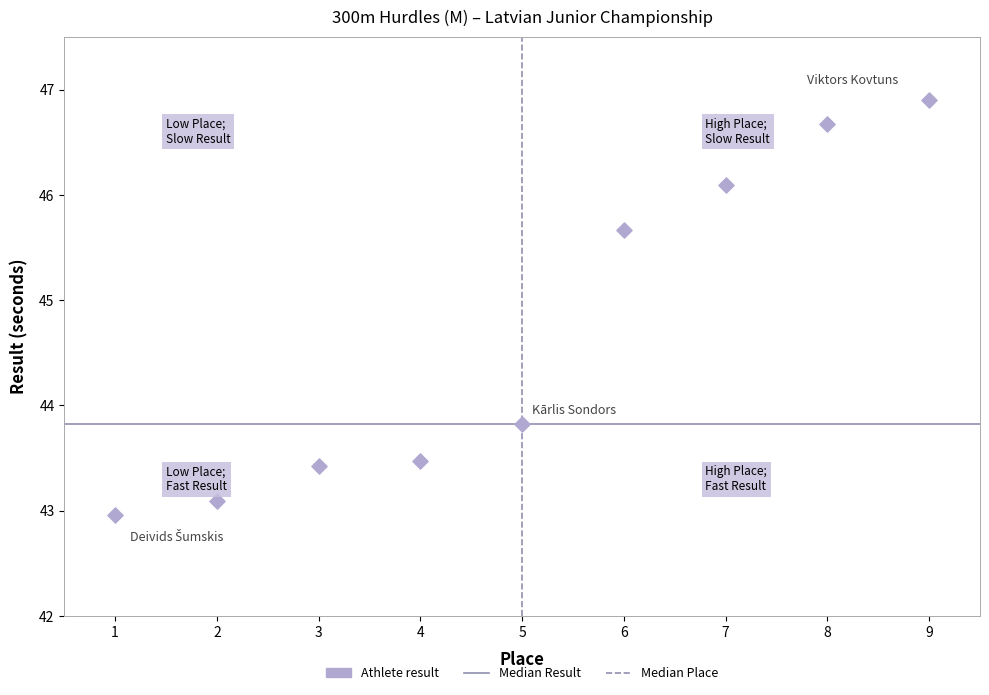

What Y value in the scatter plot is closest to 44?

43.8